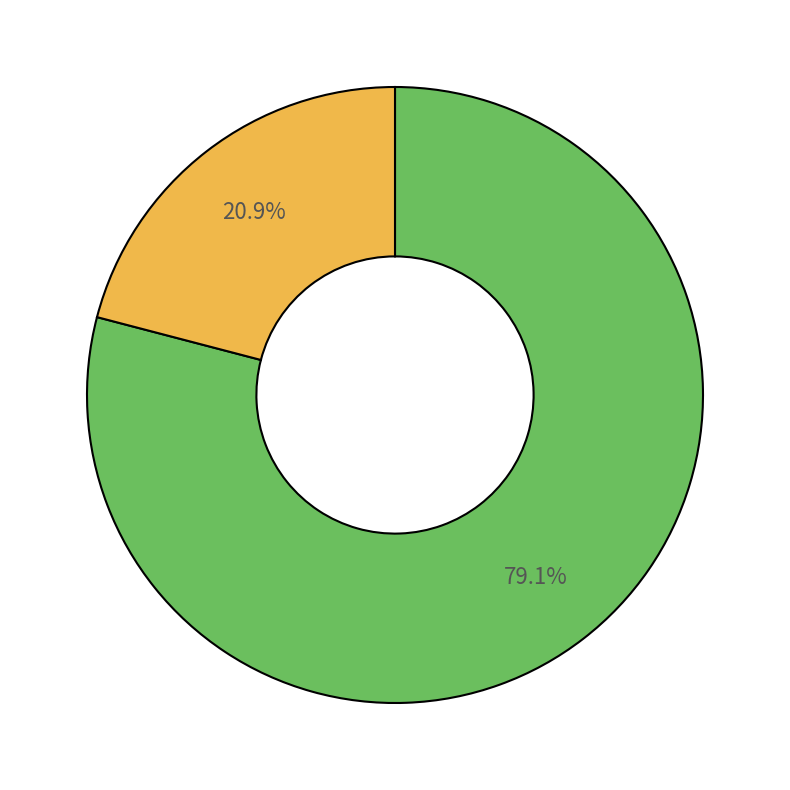

Is there any slice that represents more than half of the pie?

Yes